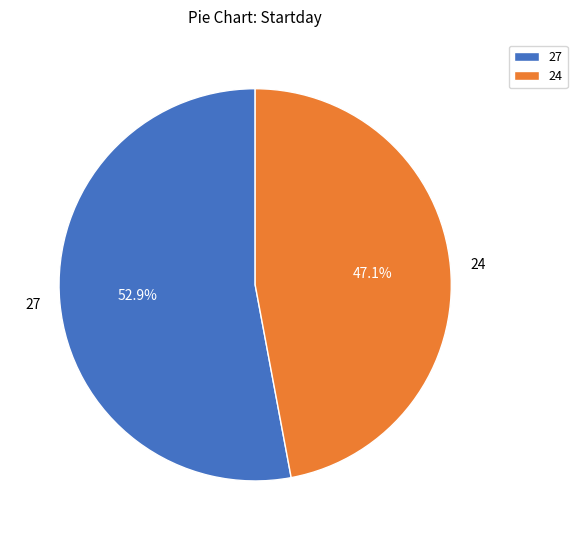

Do 27 and 24 together represent more than half of the pie?

Yes